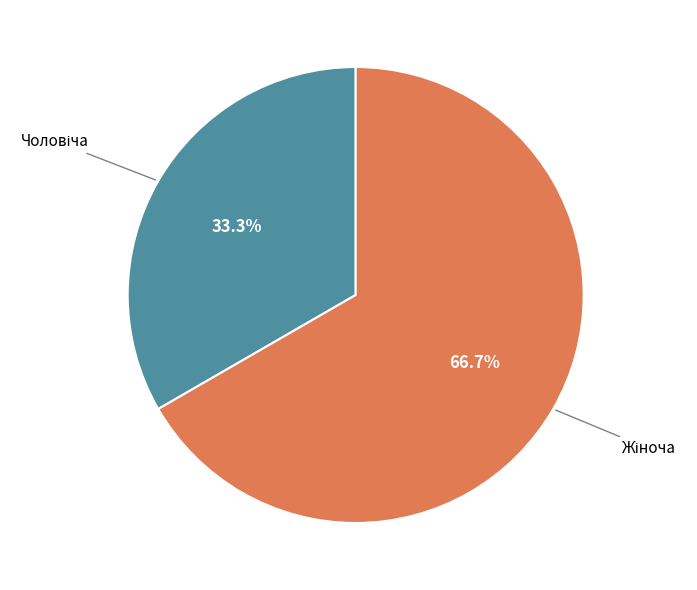

Is there a majority slice in this chart?

Yes